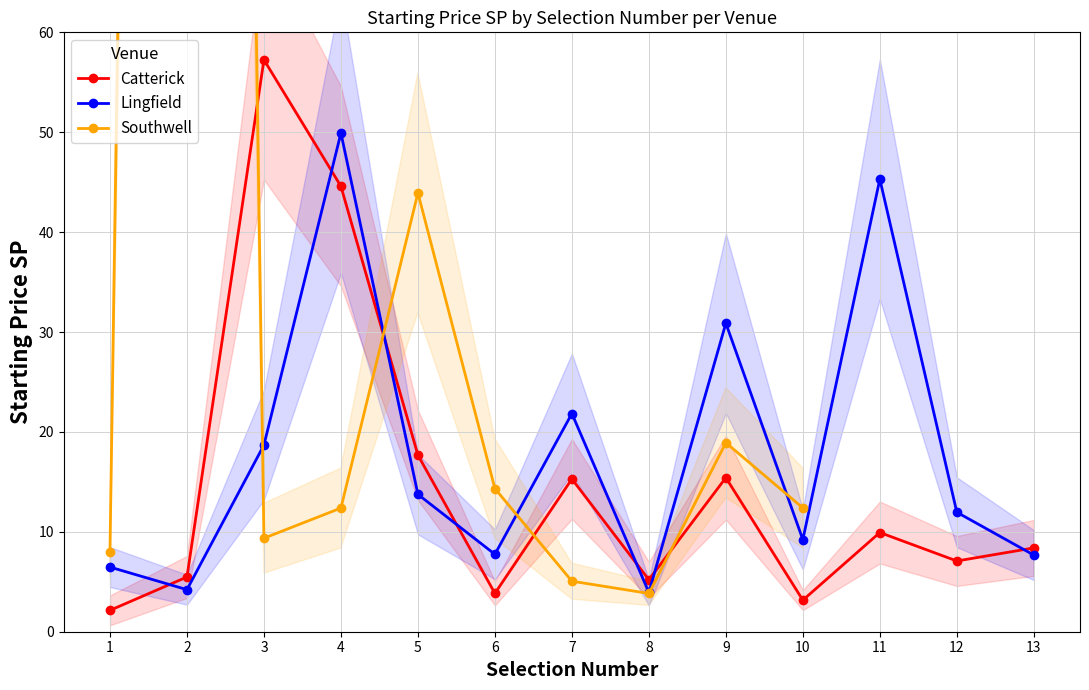

What is the value of the Catterick point at the 5th from the left?

17.7